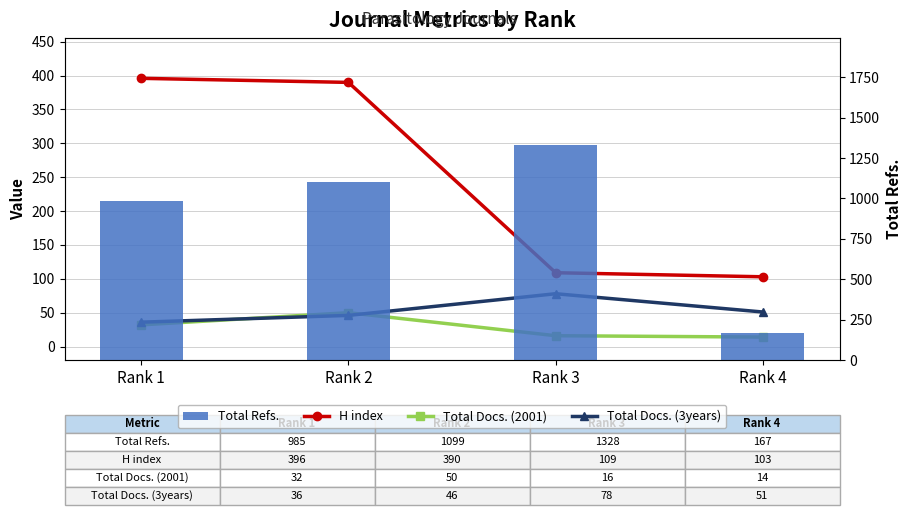

Between Rank 2 and Rank 4, which series saw the biggest shift?

Total Refs.